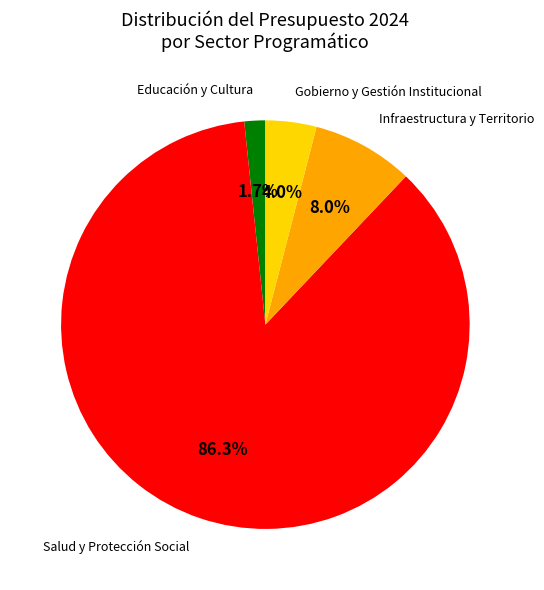

Between Infraestructura y Territorio and Salud y Protección Social, which is larger?

Salud y Protección Social